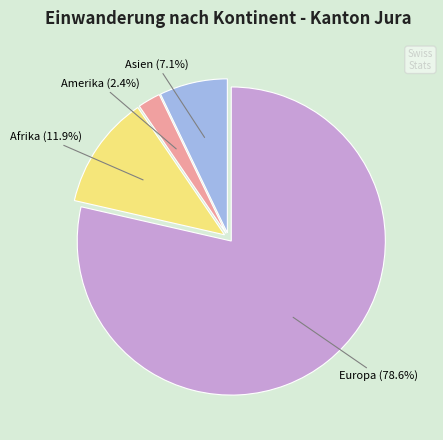

To the nearest percent, what is the difference between the largest and smallest slice percentages?

76%